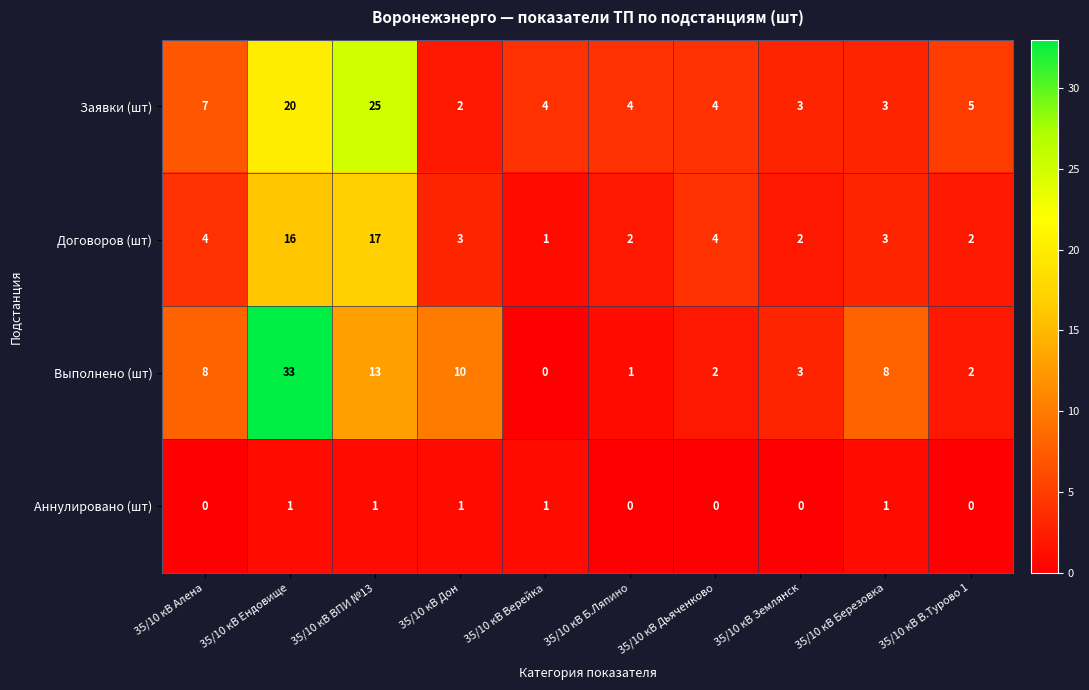

What is the sum of the Договоров (шт) values at 35/10 кВ Березовка and 35/10 кВ ВПИ №13?

20